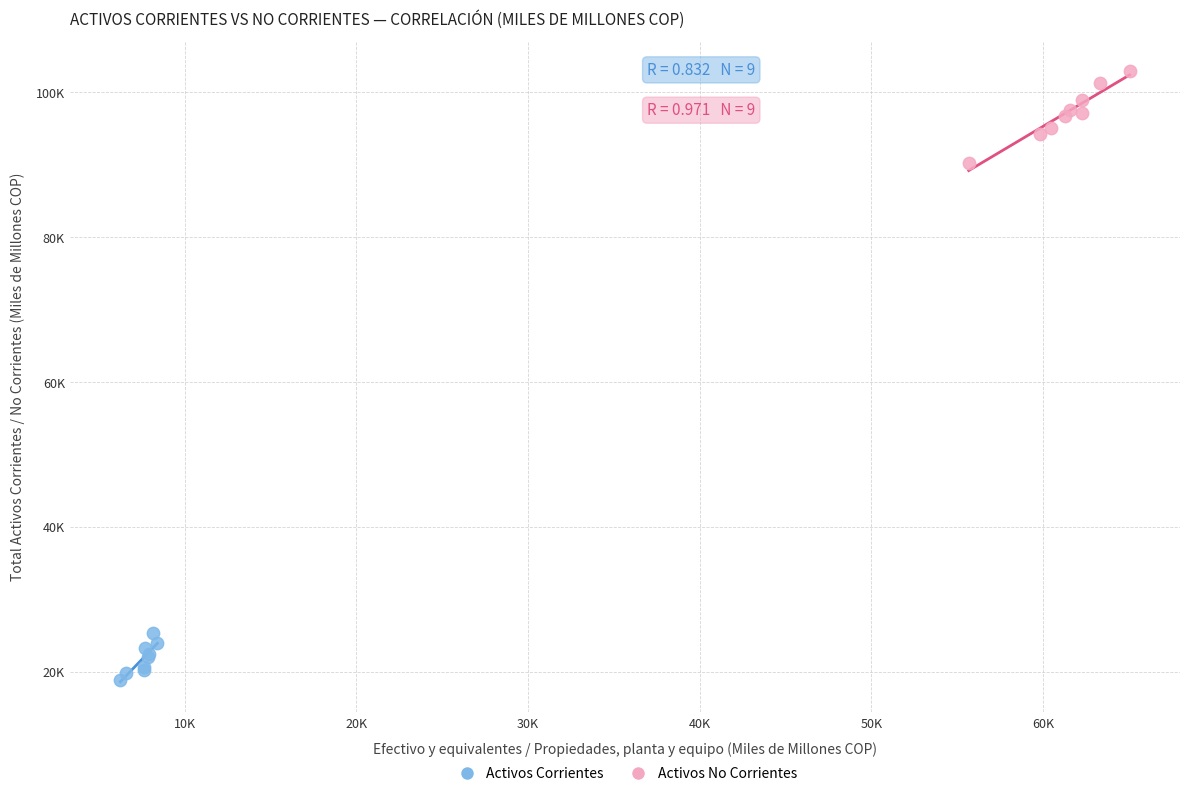

What are all the series names shown in the legend?

Activos Corrientes, Activos No Corrientes